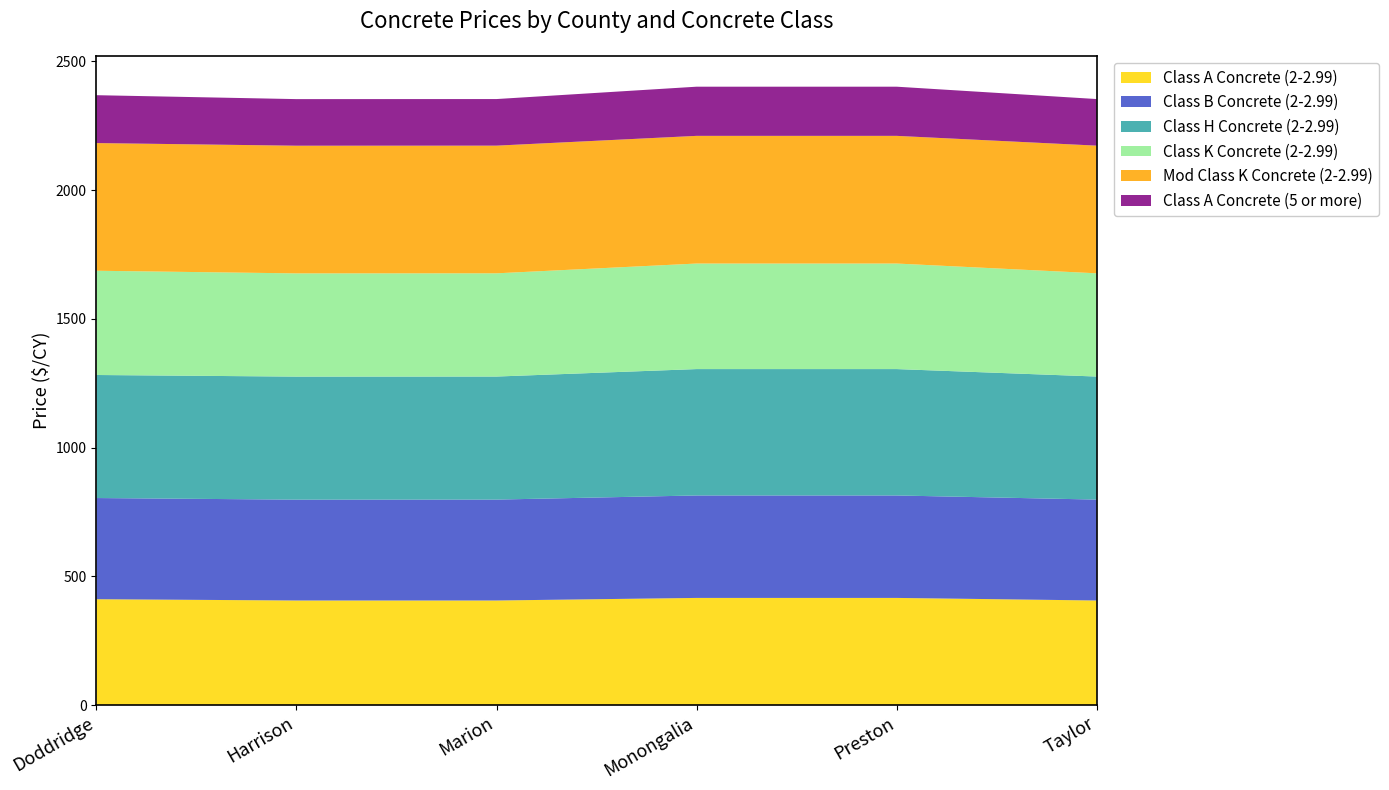

Reading right to left, transcribe all the data shown in this chart.

Class A Concrete (2-2.99): Taylor=406.0	Preston=416.0	Monongalia=416.0	Marion=406.0	Harrison=406.0	Doddridge=411.0
Class B Concrete (2-2.99): Taylor=392.0	Preston=398.0	Monongalia=398.0	Marion=392.0	Harrison=391.8	Doddridge=393.0
Class H Concrete (2-2.99): Taylor=478.0	Preston=491.0	Monongalia=491.0	Marion=478.0	Harrison=478.0	Doddridge=478.0
Class K Concrete (2-2.99): Taylor=401.0	Preston=410.0	Monongalia=410.0	Marion=401.0	Harrison=401.0	Doddridge=405.0
Mod Class K Concrete (2-2.99): Taylor=496.0	Preston=496.0	Monongalia=496.0	Marion=496.0	Harrison=496.0	Doddridge=496.0
Class A Concrete (5 or more): Taylor=181.0	Preston=191.0	Monongalia=191.0	Marion=181.0	Harrison=181.0	Doddridge=186.0